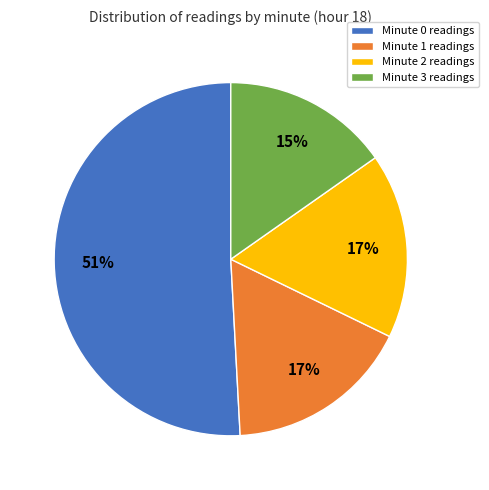

The Minute 1 slice represents 17% of the pie. True or false?

True